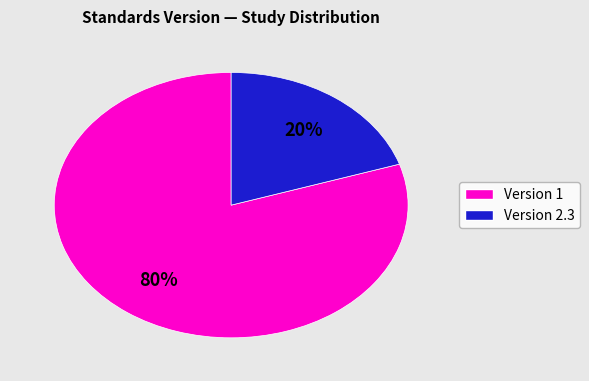

To the nearest percent, what is the difference between the largest and smallest slice percentages?

60%